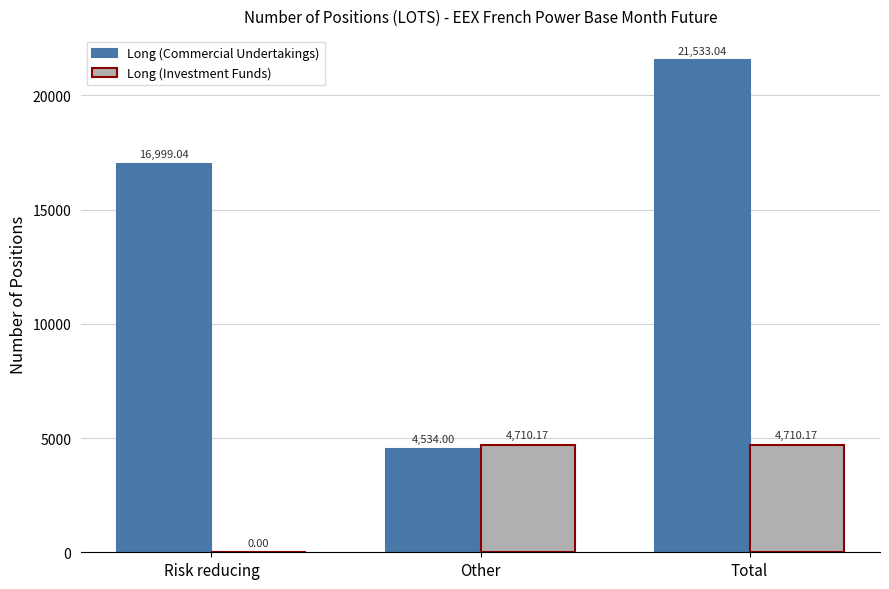

The value of Long (Investment Funds) at Risk reducing is 0.0. True or false?

True